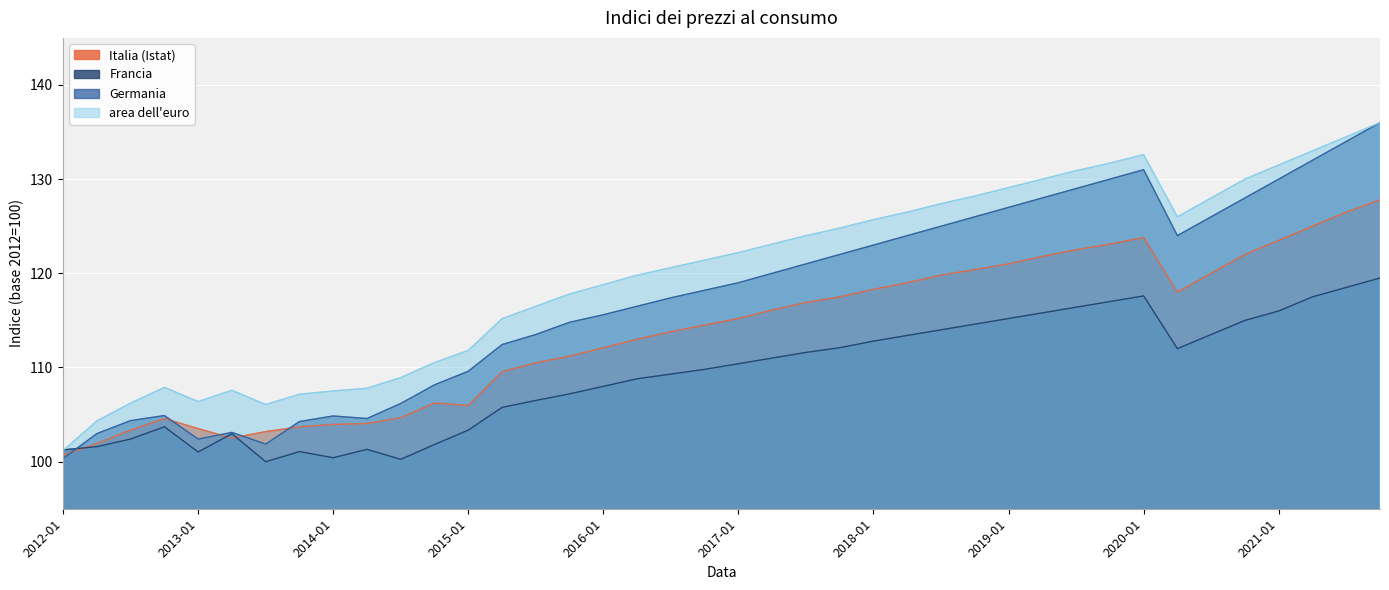

Which label corresponds to the smallest value in the chart?

2013-07